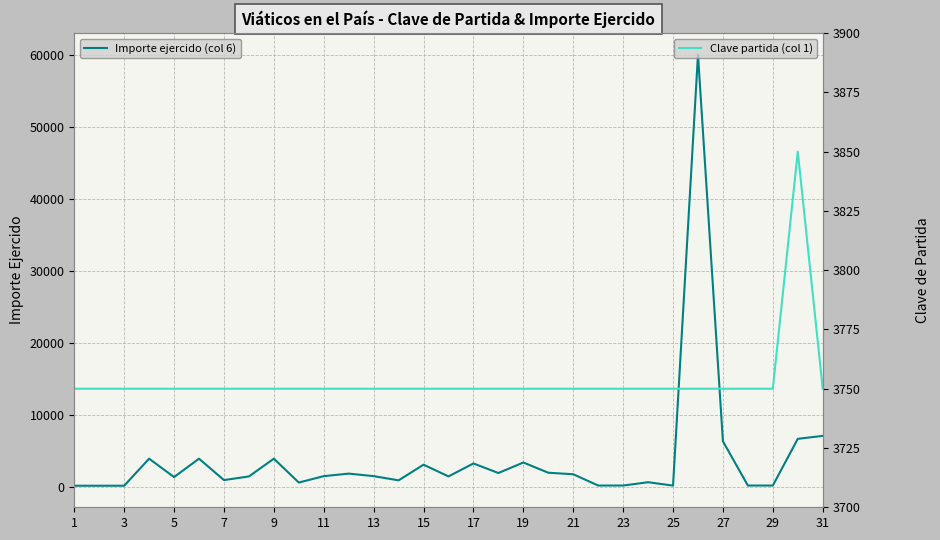

At how many categories does at least one series exceed 22830?

1